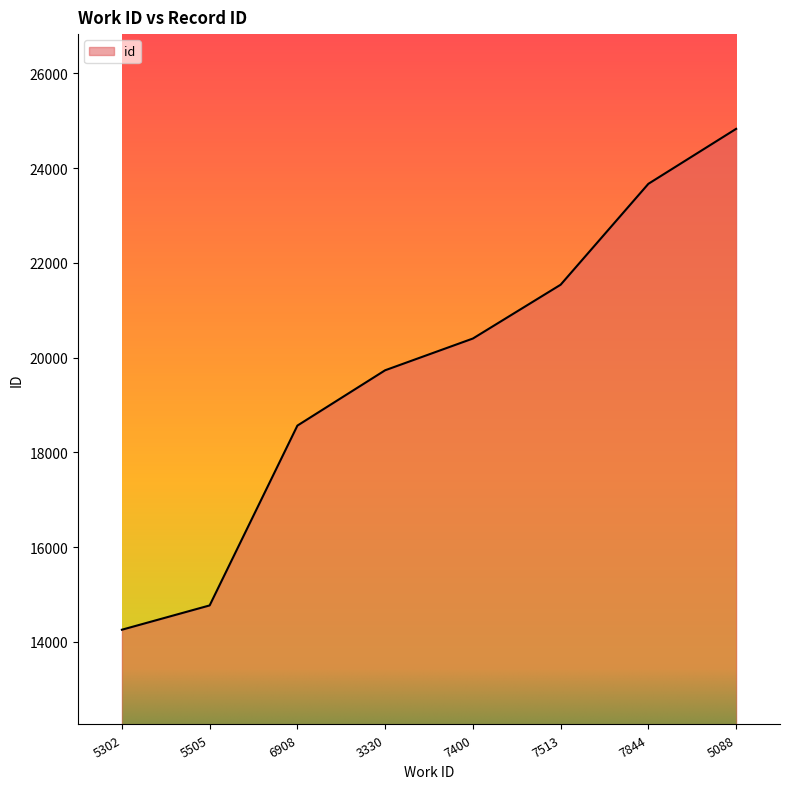

How many categories are shown in the chart?

8